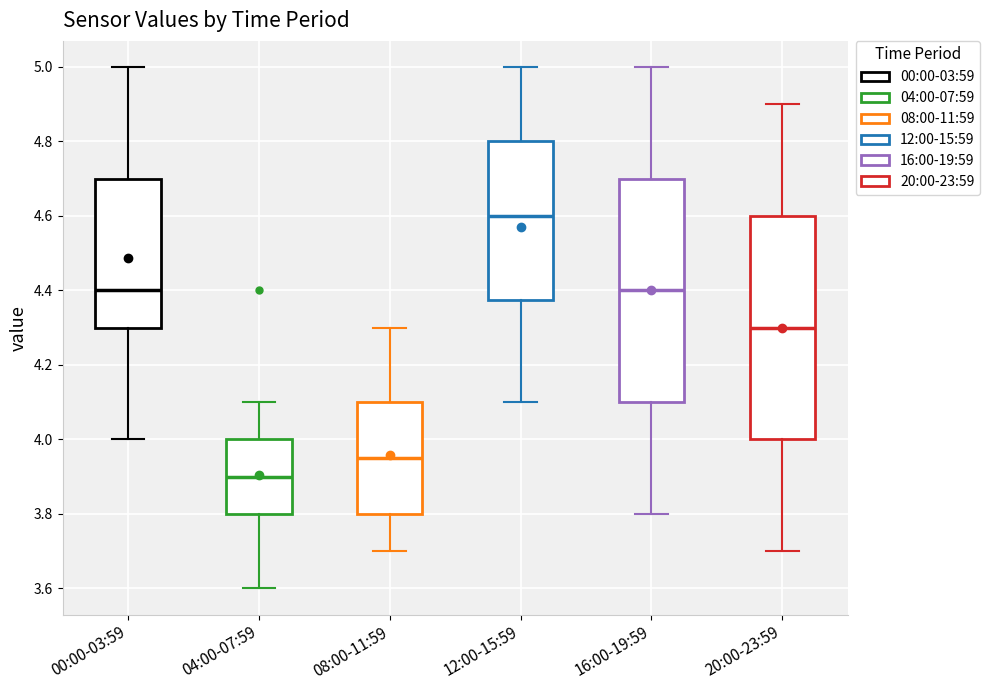

Reading left to right, transcribe this box plot: for each box, give where its median line is, the range the box spans, and where its two whiskers end, as read against the y-axis. The values are not printed on the chart, so give them approximately, as read against the axis.

00:00-03:59: median 4.40, box 4.30 to 4.70, whiskers 4.00 to 5.00
04:00-07:59: median 3.90, box 3.80 to 4.00, whiskers 3.60 to 4.10
08:00-11:59: median 3.96, box 3.80 to 4.10, whiskers 3.70 to 4.30
12:00-15:59: median 4.60, box 4.38 to 4.80, whiskers 4.10 to 5.00
16:00-19:59: median 4.40, box 4.10 to 4.70, whiskers 3.80 to 5.00
20:00-23:59: median 4.30, box 4.00 to 4.60, whiskers 3.70 to 4.90